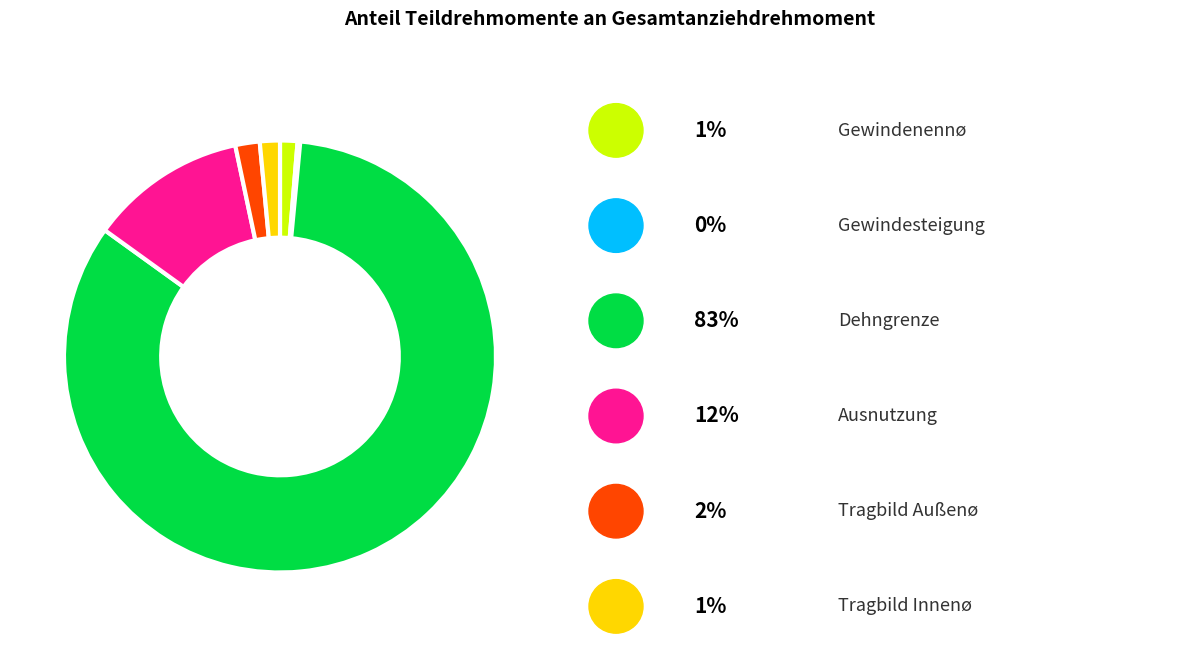

Is there a majority slice in this chart?

Yes